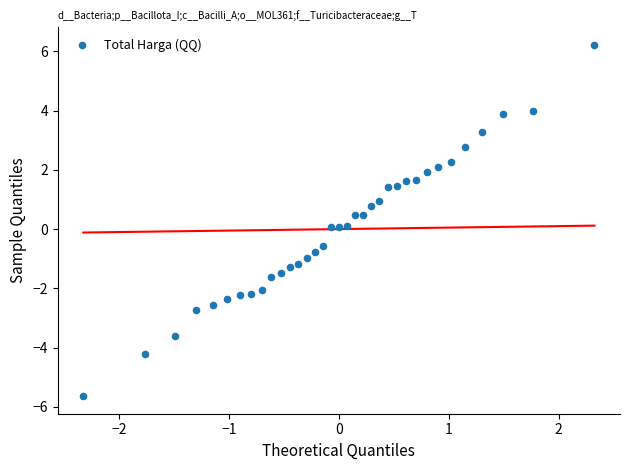

What is the range of X values (max minus min)?

4.7